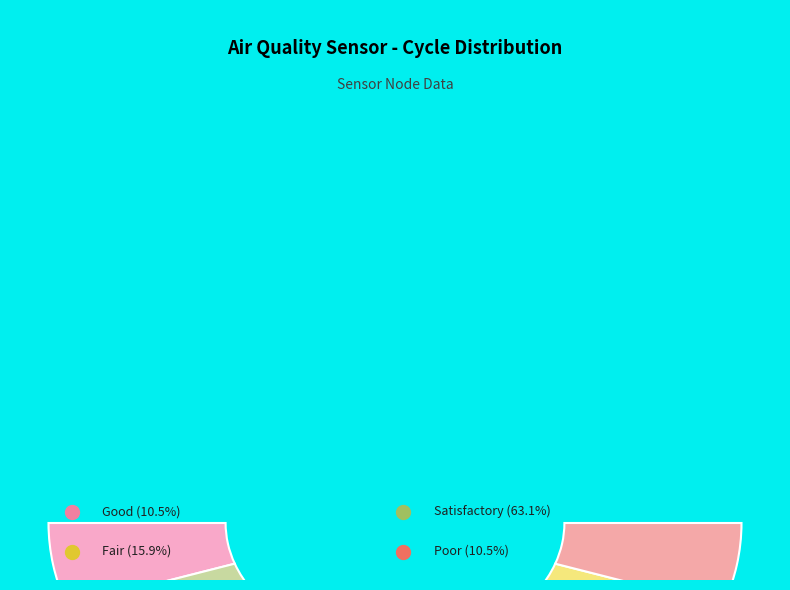

To the nearest percent, what is the combined percentage of 28 and 28?

20%